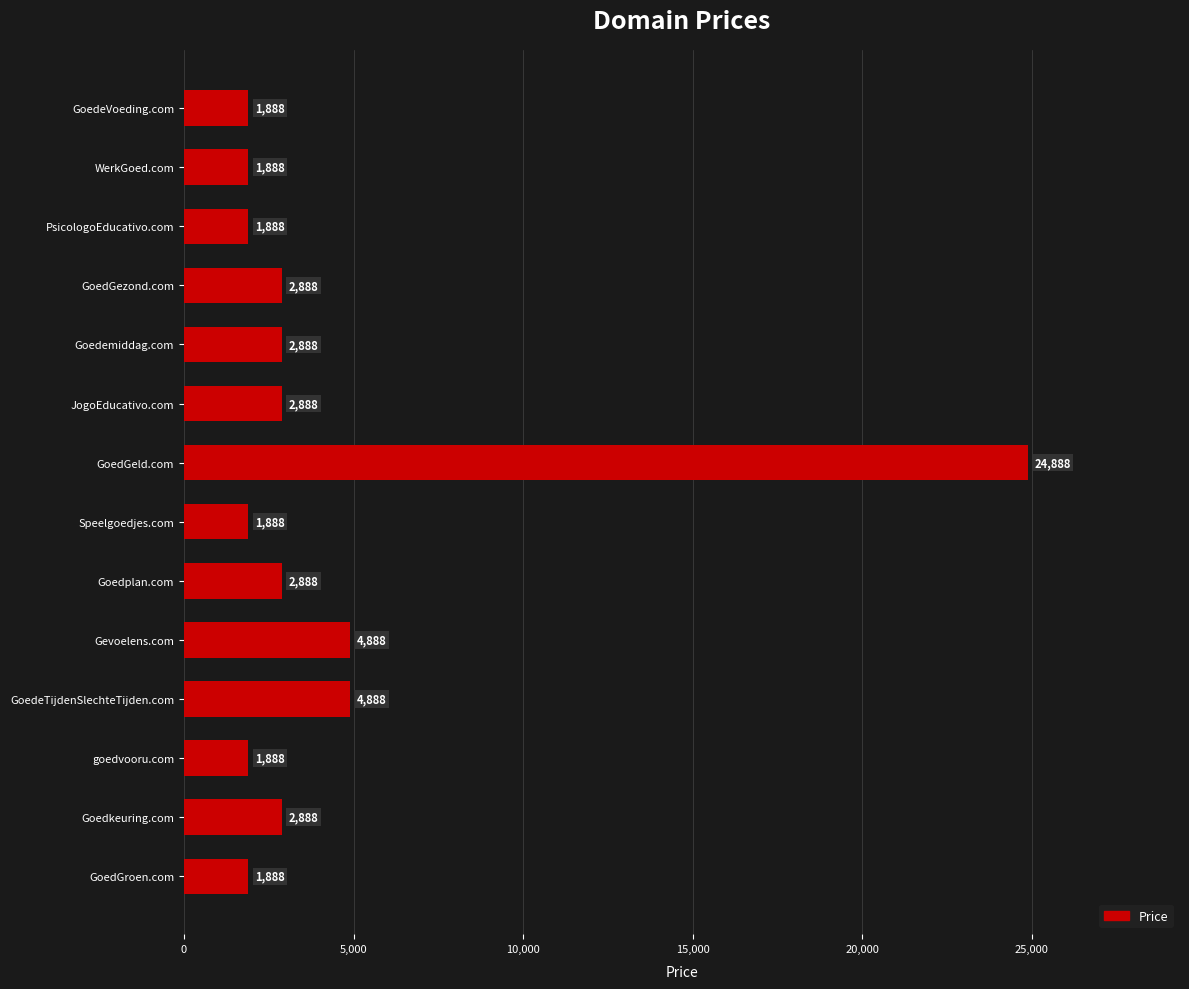

How many data points does each series have?

14